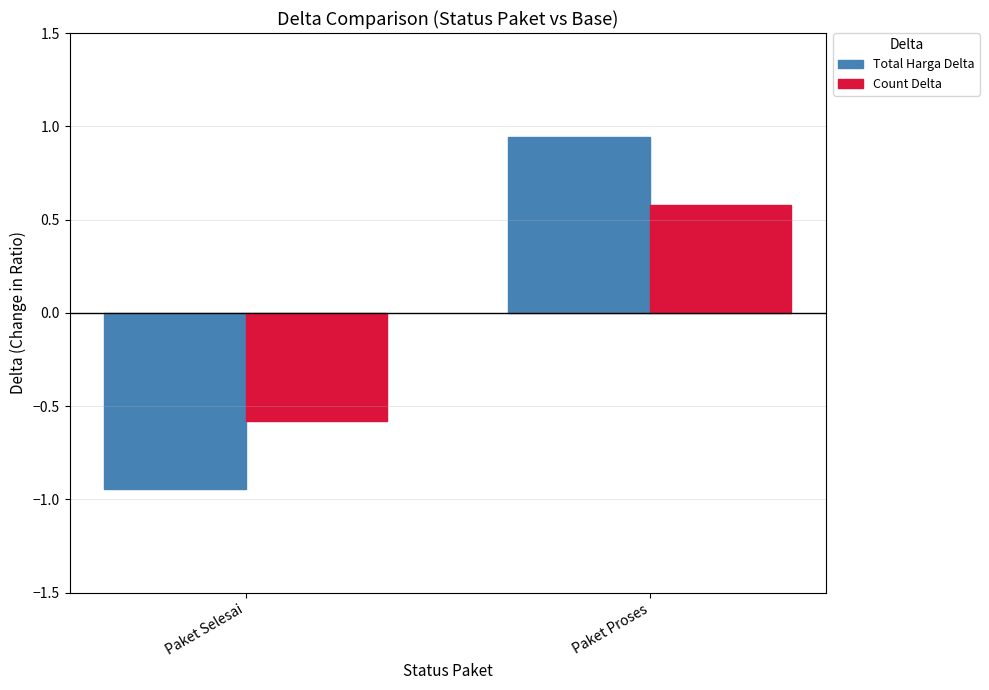

What is the difference between the highest and lowest values at Paket Proses?

0.4